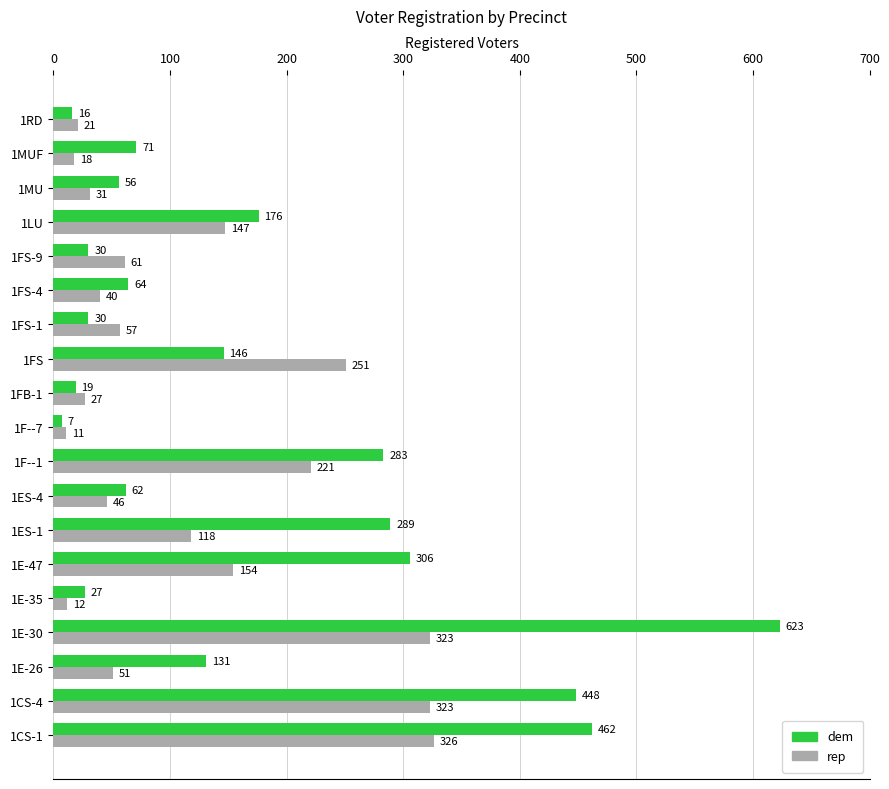

Is it true that rep equals 221 at 1F--1?

True